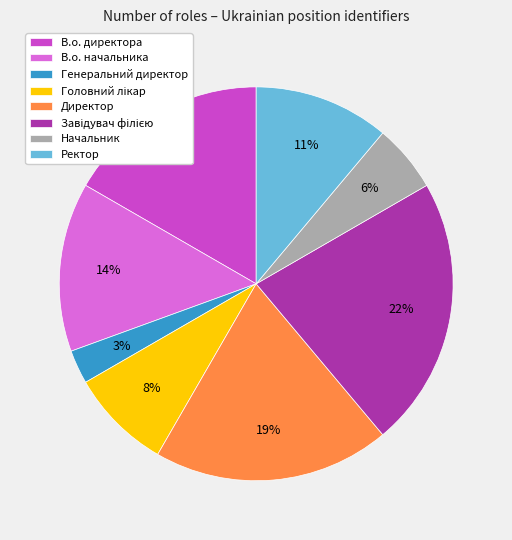

Between В.о. директора and Генеральний директор, which is larger?

В.о. директора